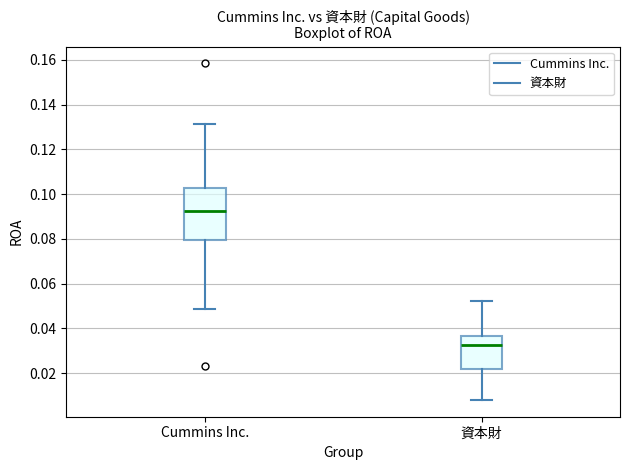

Reading left to right, transcribe this box plot: for each box, give where its median line is, the range the box spans, and where its two whiskers end, as read against the y-axis. The values are not printed on the chart, so give them approximately, as read against the axis.

Cummins Inc.: median 0.092, box 0.080 to 0.102, whiskers 0.048 to 0.132
資本財: median 0.032, box 0.022 to 0.036, whiskers 0.008 to 0.052